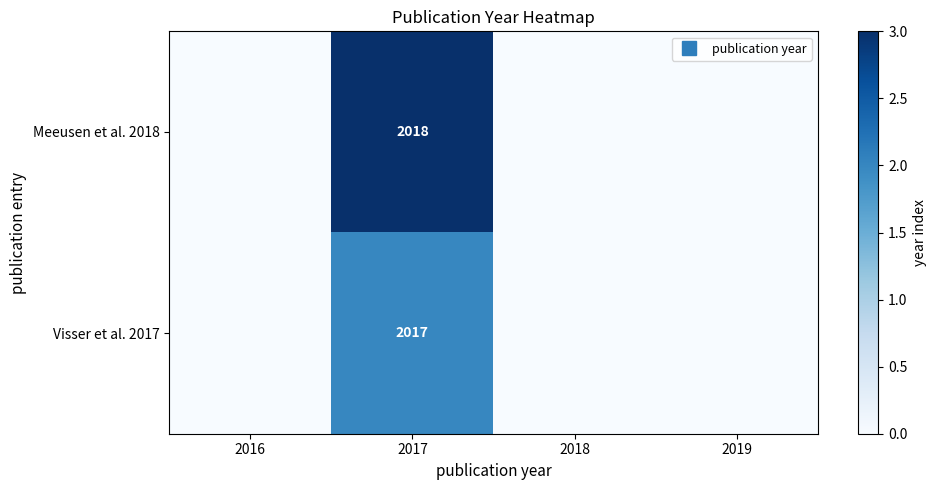

How many positive values does the Visser et al. 2017 series have?

1